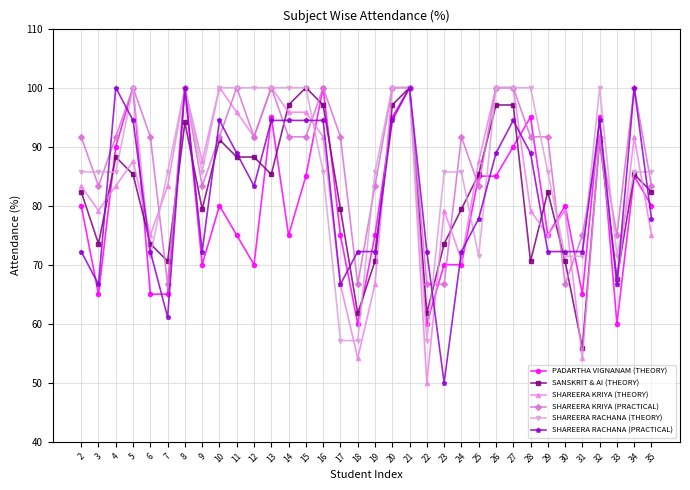

What is the sum of the SHAREERA KRIYA (THEORY) values at 29 and 3?

154.2